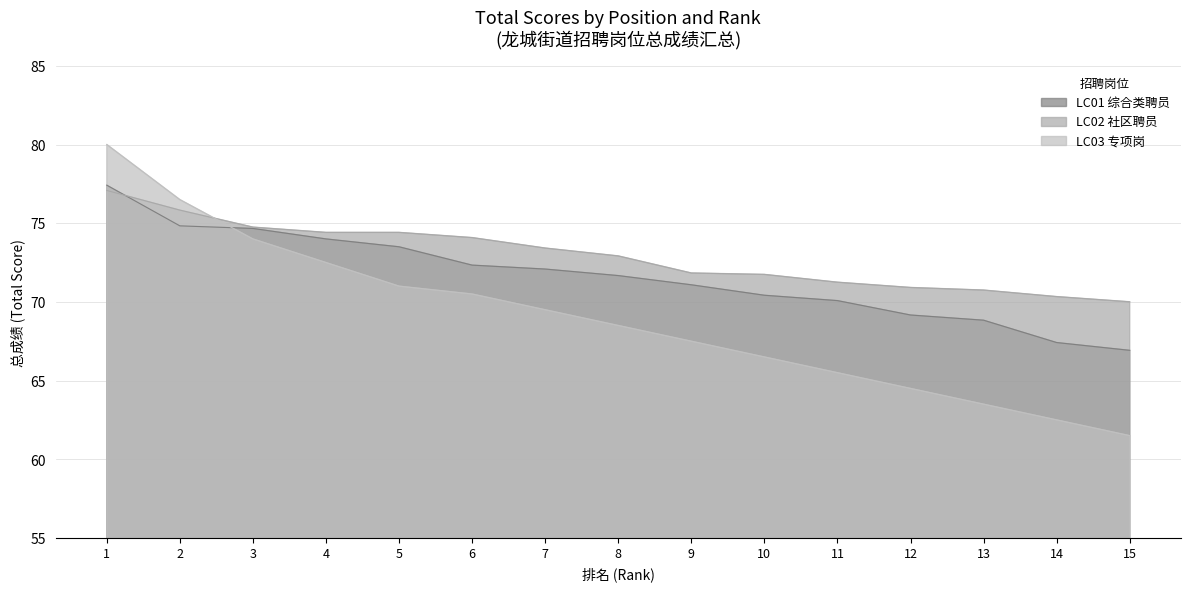

What is the maximum value for LC03 专项岗?

80.0